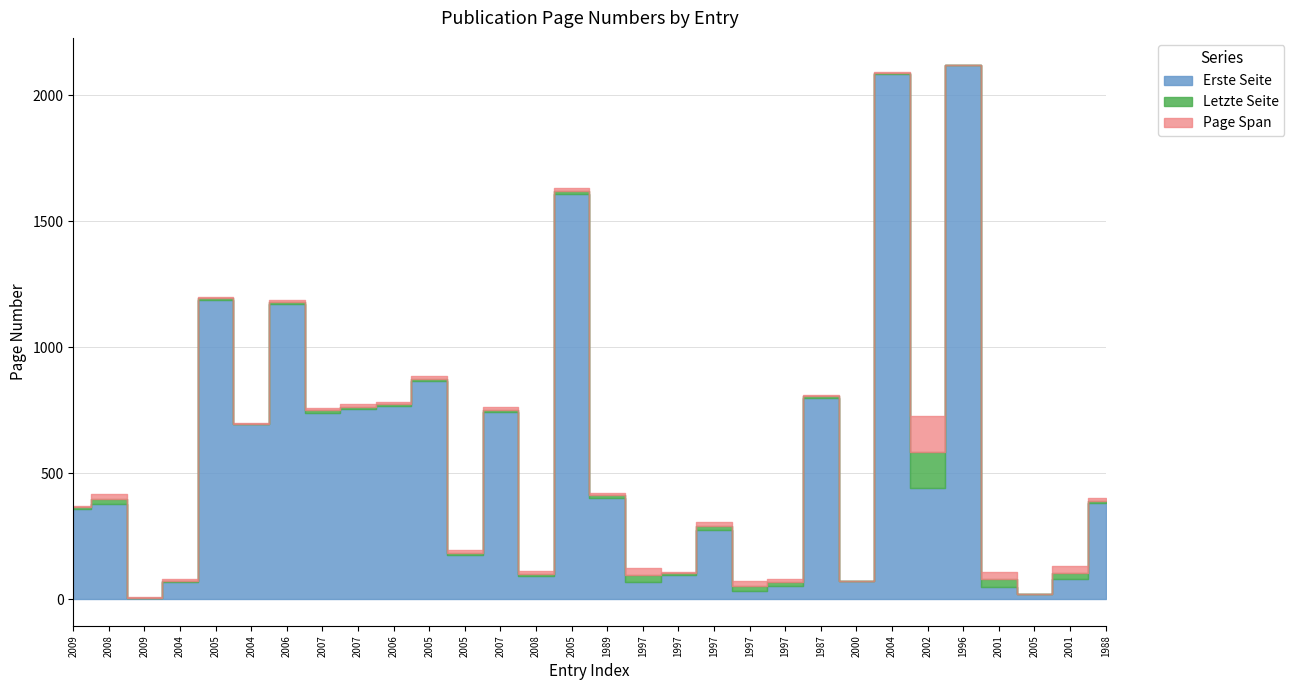

The Letzte Seite series shows 1199 at 2005. True or false?

False